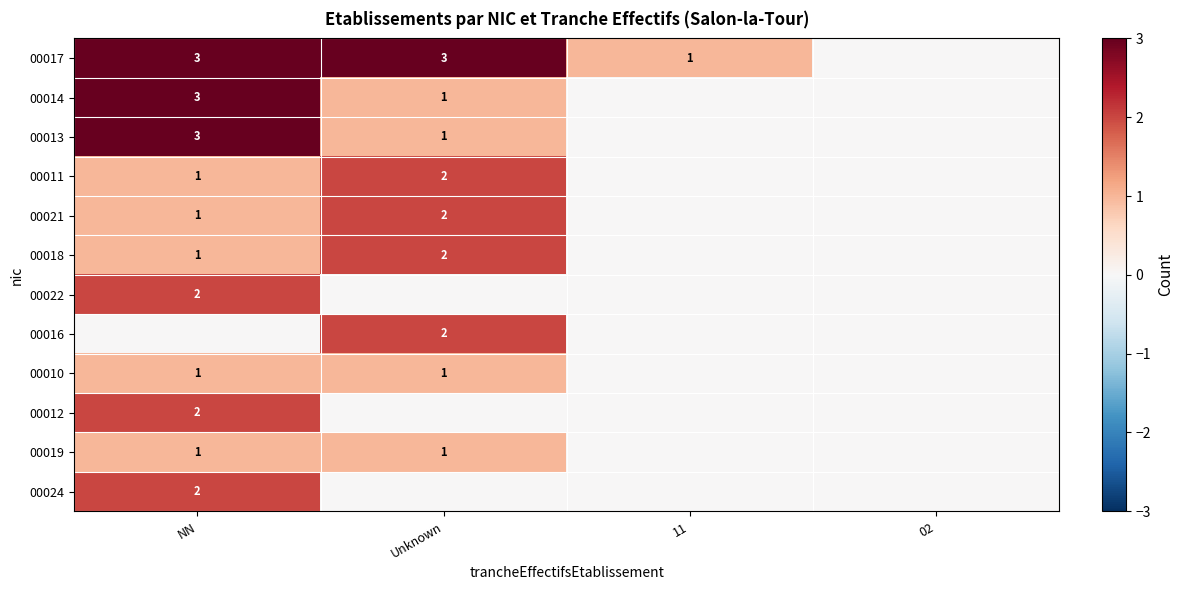

Is it true that 00017 equals 3 at NN?

True